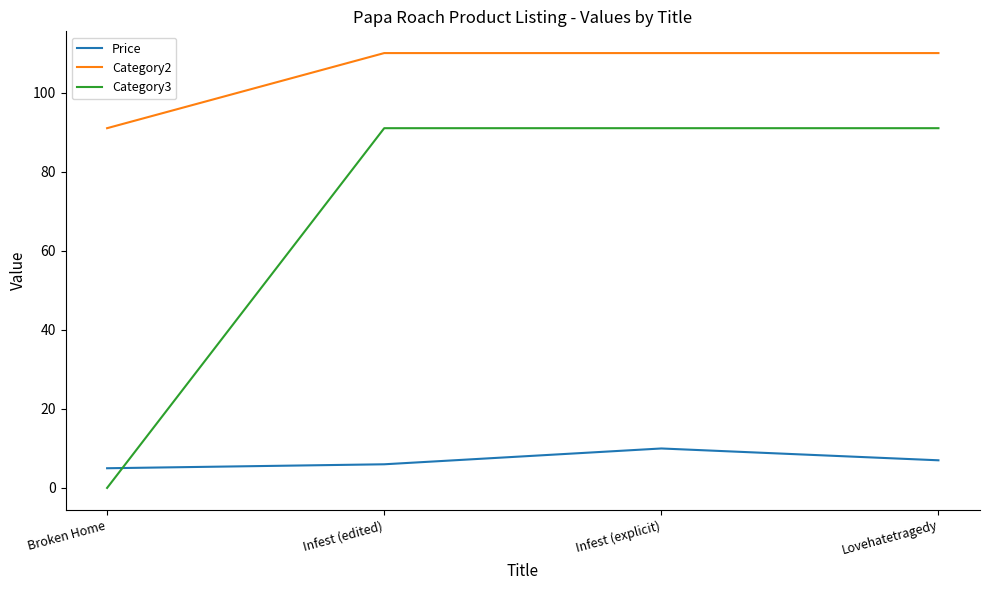

True or false: Price has more than 2 interior local peaks.

False